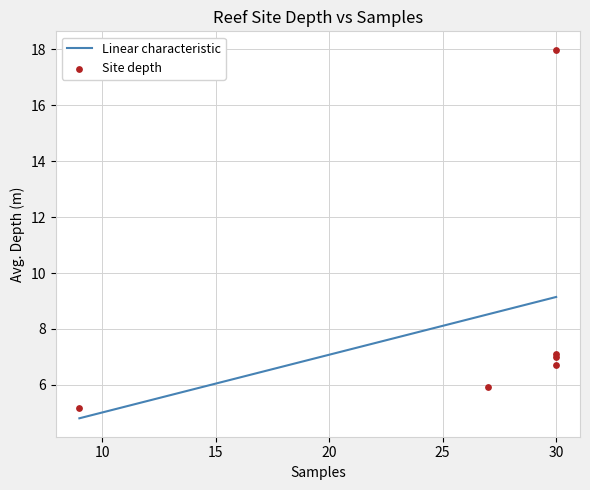

Is the value of Site depth at 15 greater than the value of Linear characteristic at 30?

No